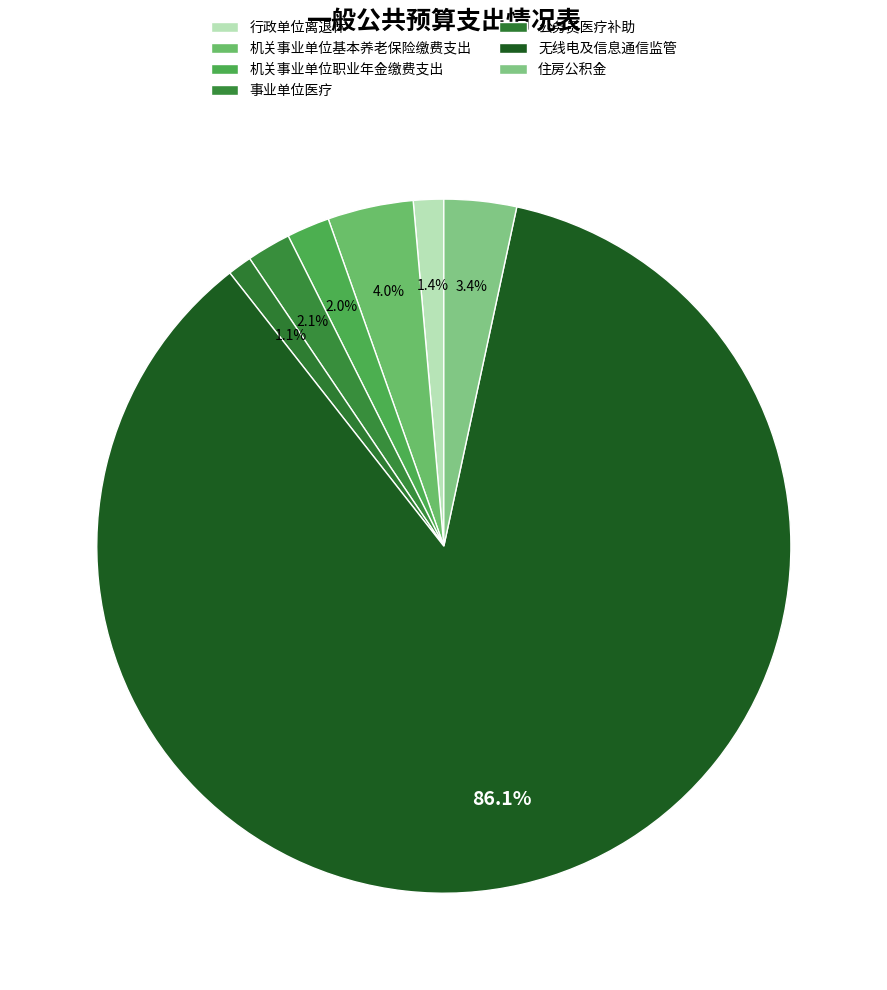

Which slice is the smallest?

公务员医疗补助